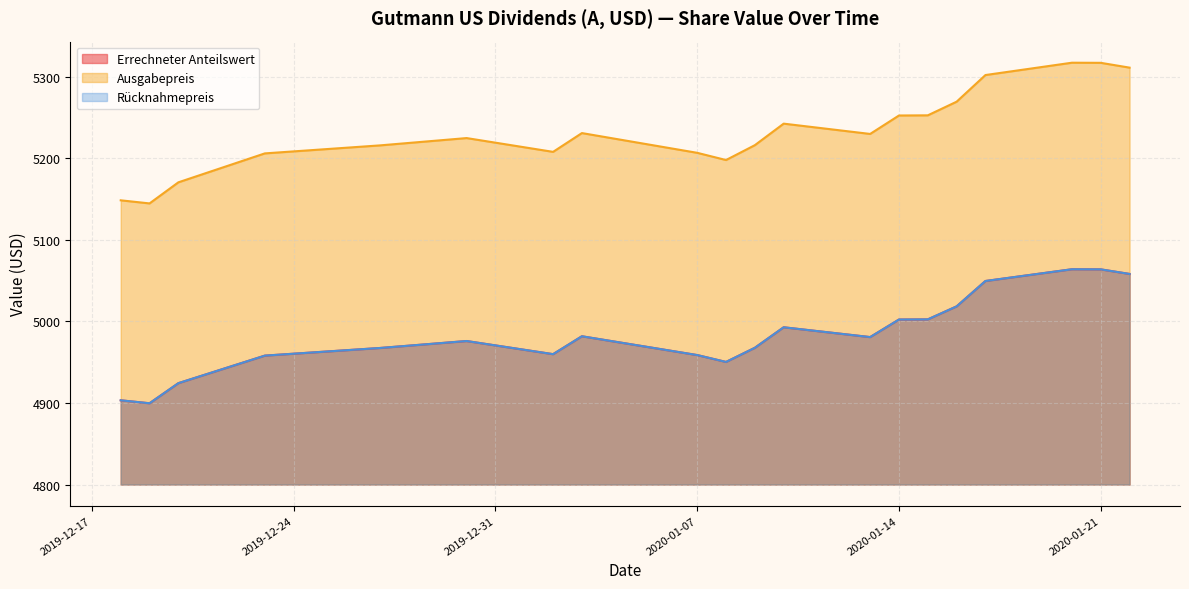

At which category does Errechneter Anteilswert reach its first local peak?

2019-12-30